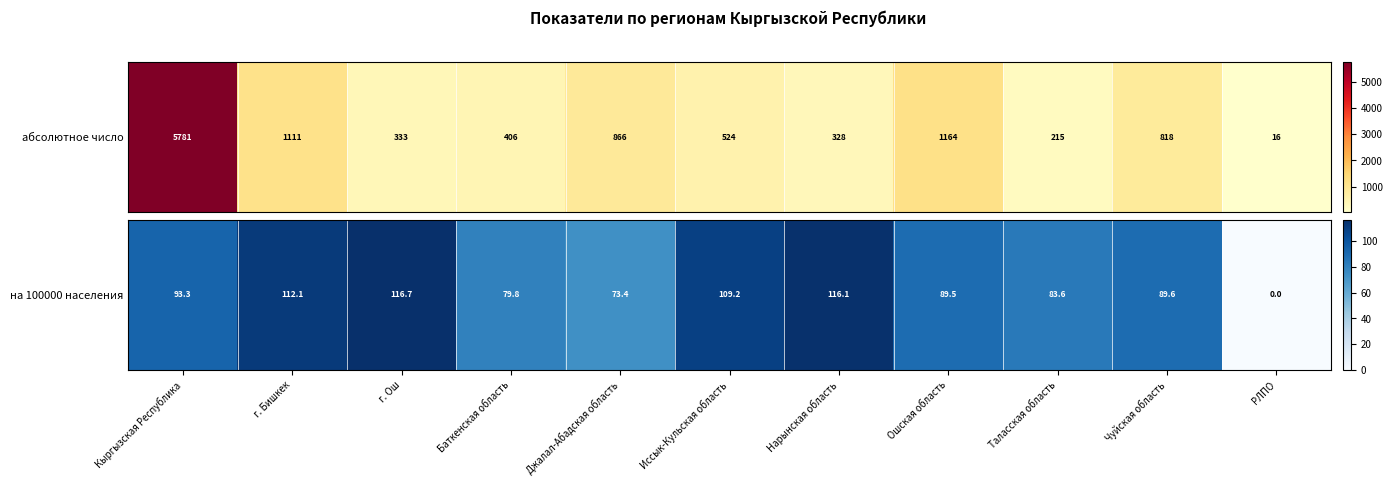

What is the difference between the maximum and minimum values?

116.7